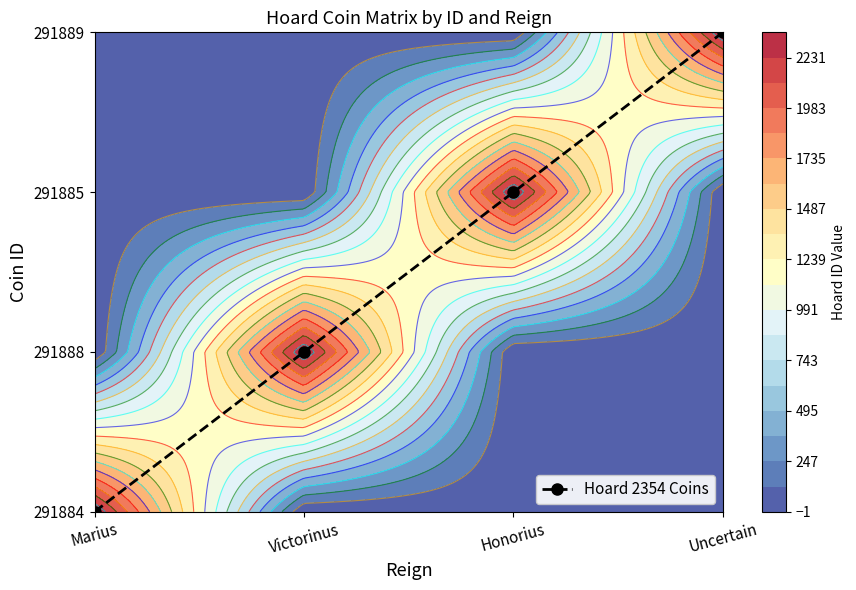

At which category does the chart reach its minimum across all series?

Marius